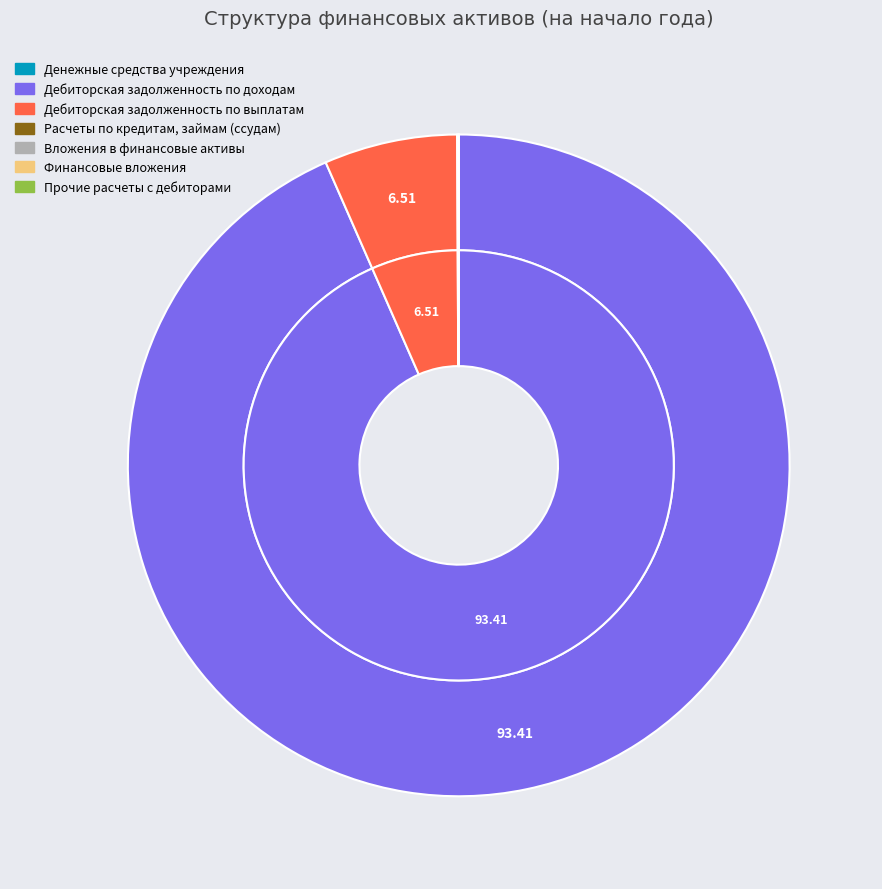

Which slice is the largest?

Дебиторская задолженность по доходам